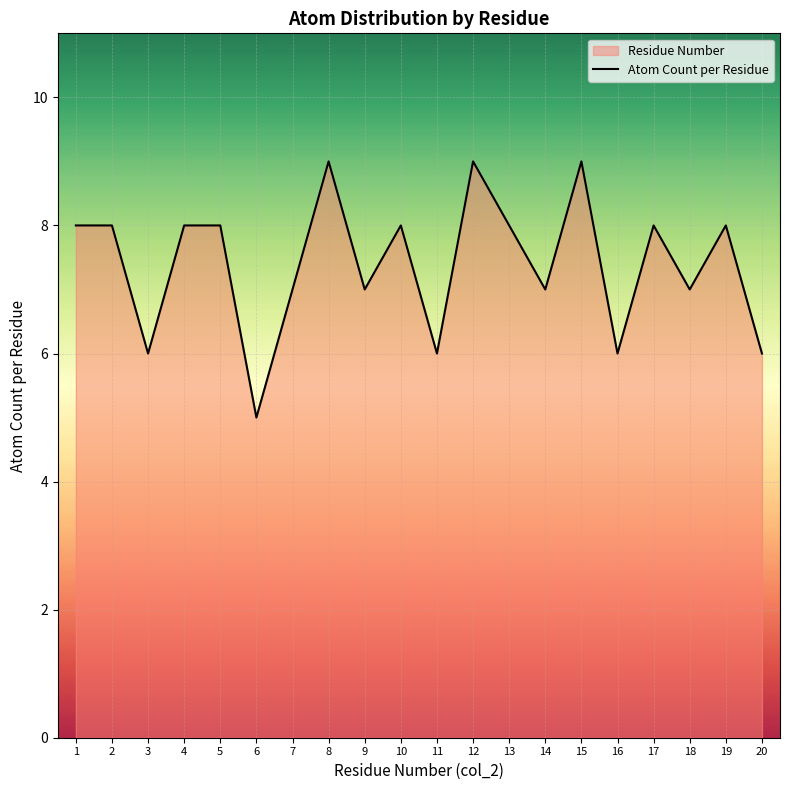

True or false: the data shows 9 at 8.

True